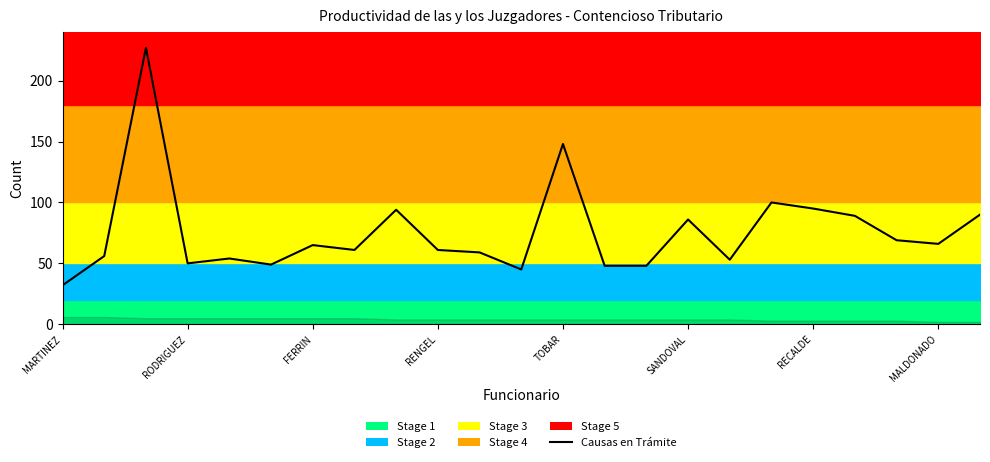

How many lines are shown in the chart?

1